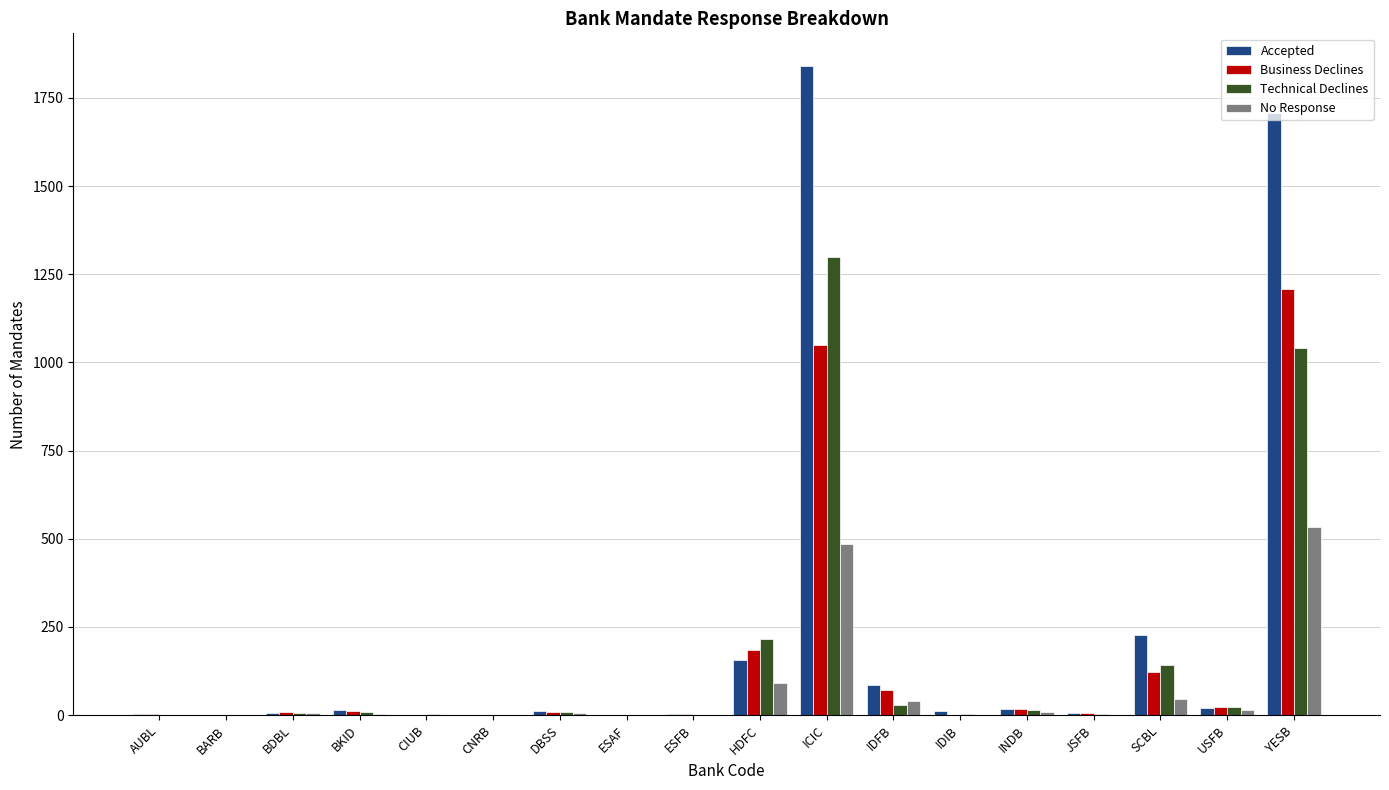

Which series has the largest total across all categories?

Accepted